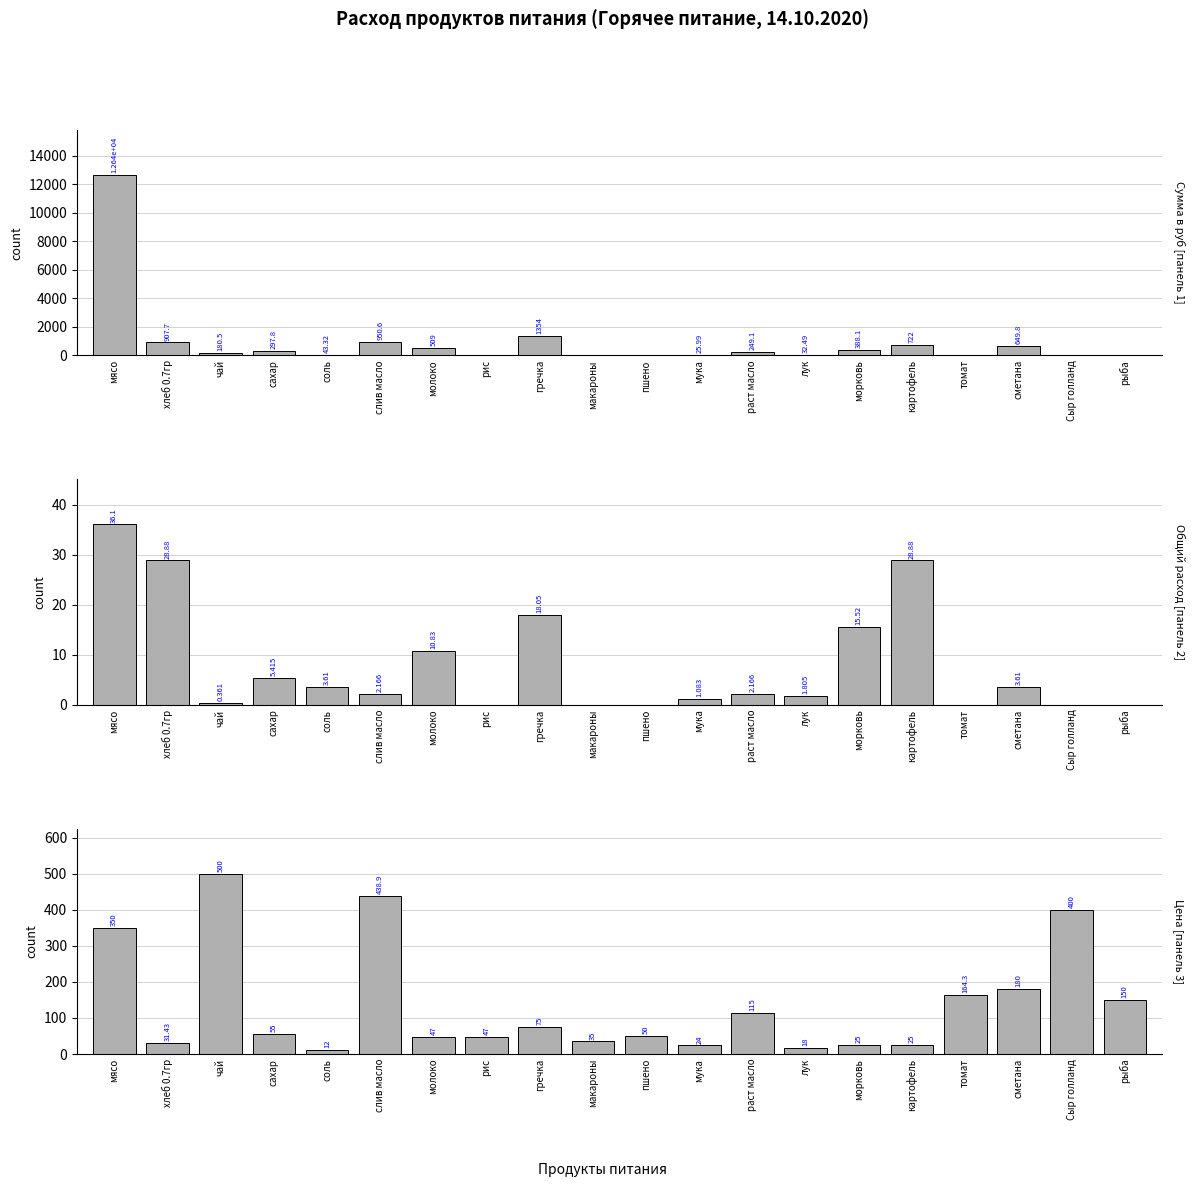

What position from the right is рис?

13